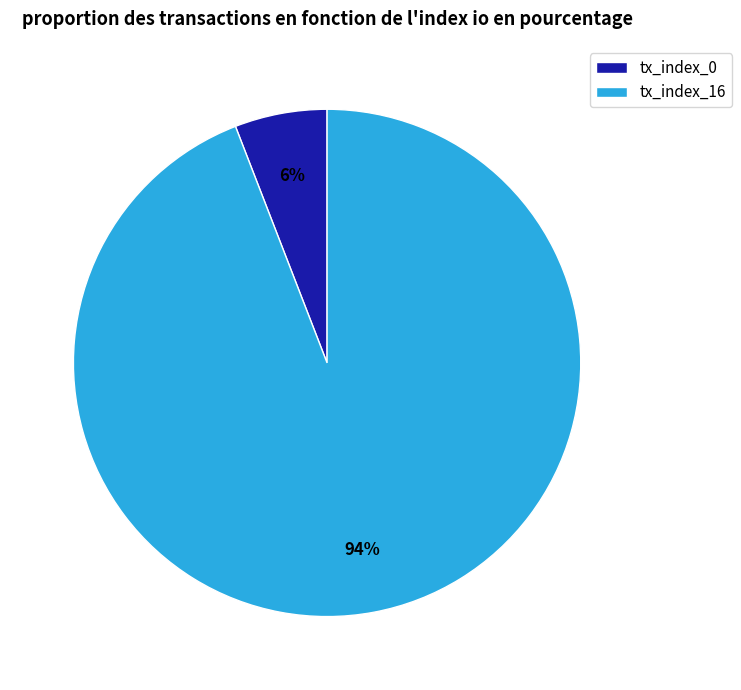

How many segments does this pie chart have?

2